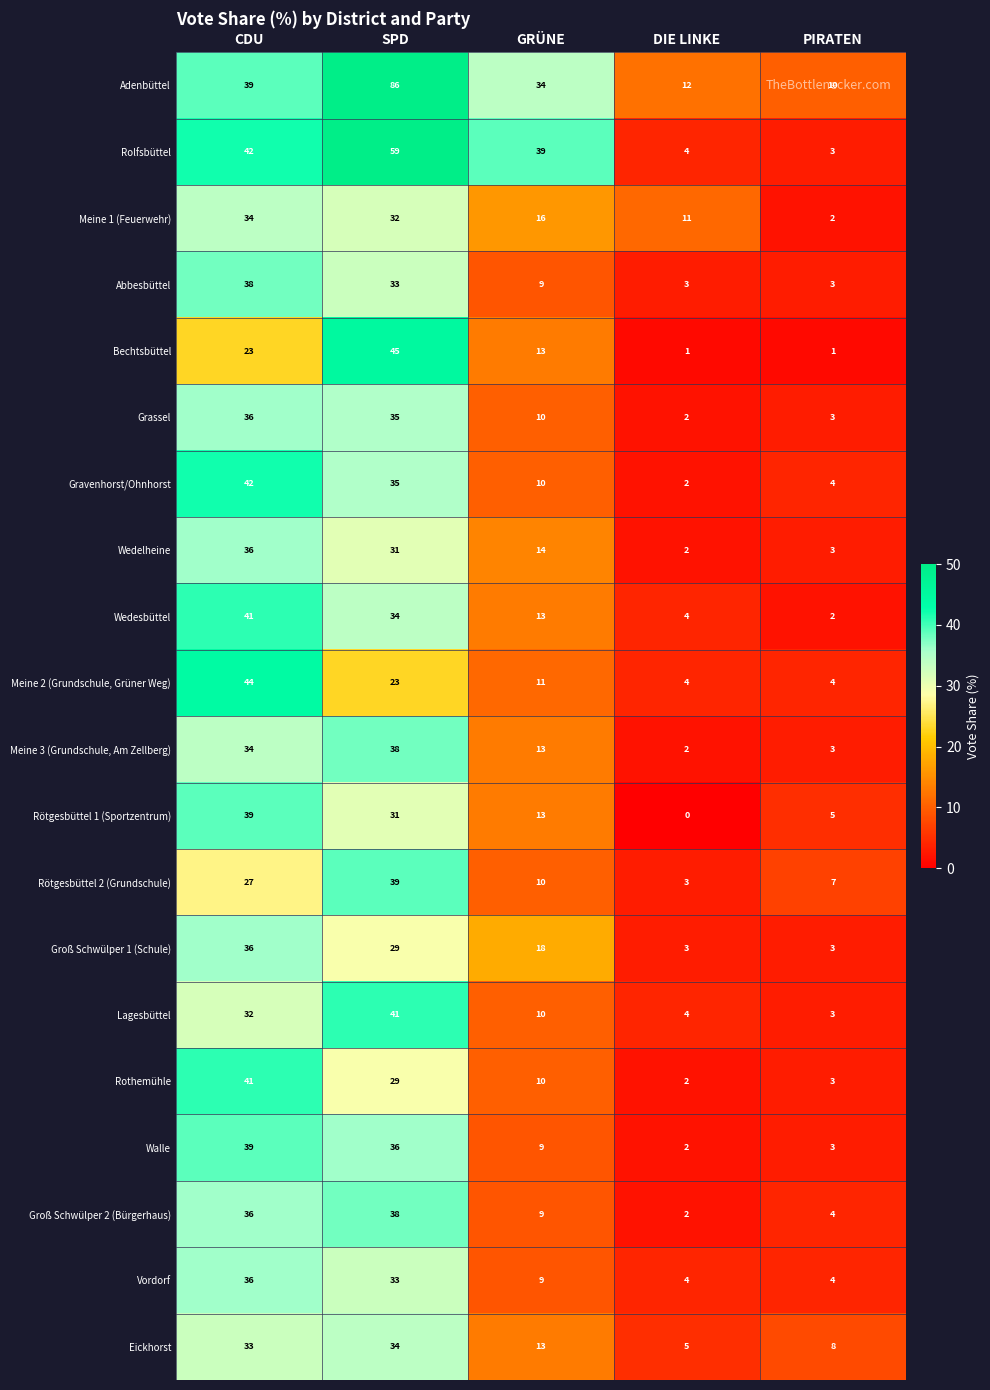

At how many categories does at least one series exceed 43?

2